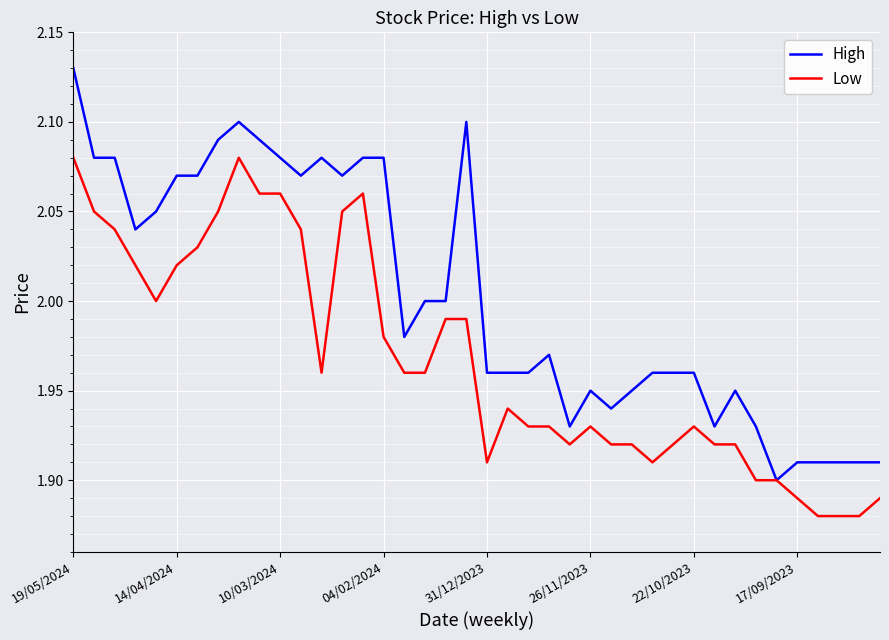

Which series has the largest total across all categories?

High